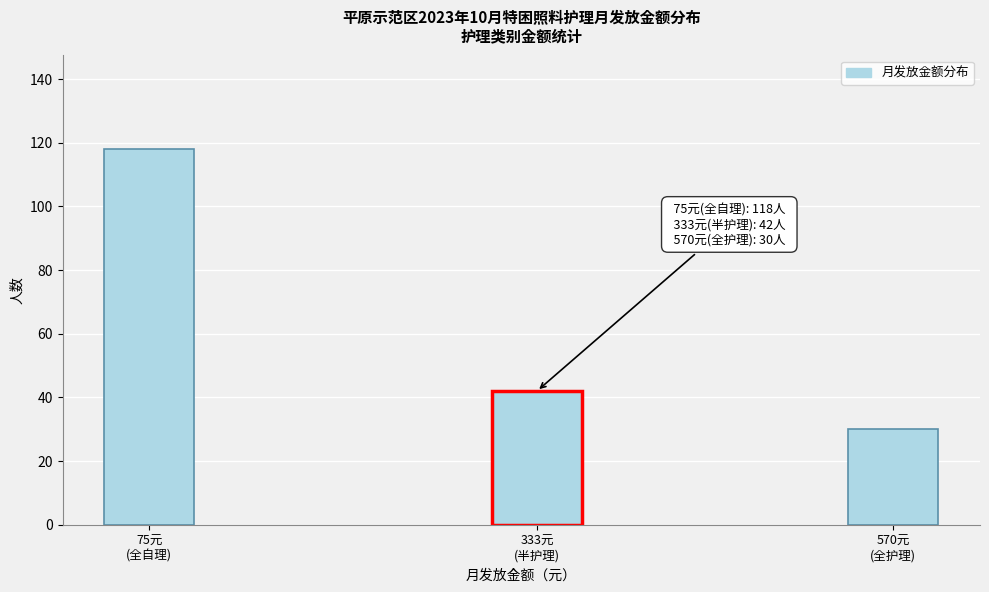

Reading right to left, extract all data points from this chart.

30	42	118